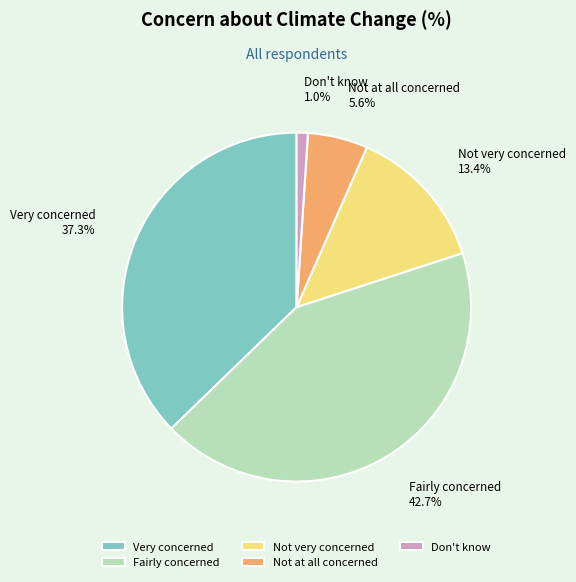

Combined, do Don't know and Very concerned account for over 50%?

No